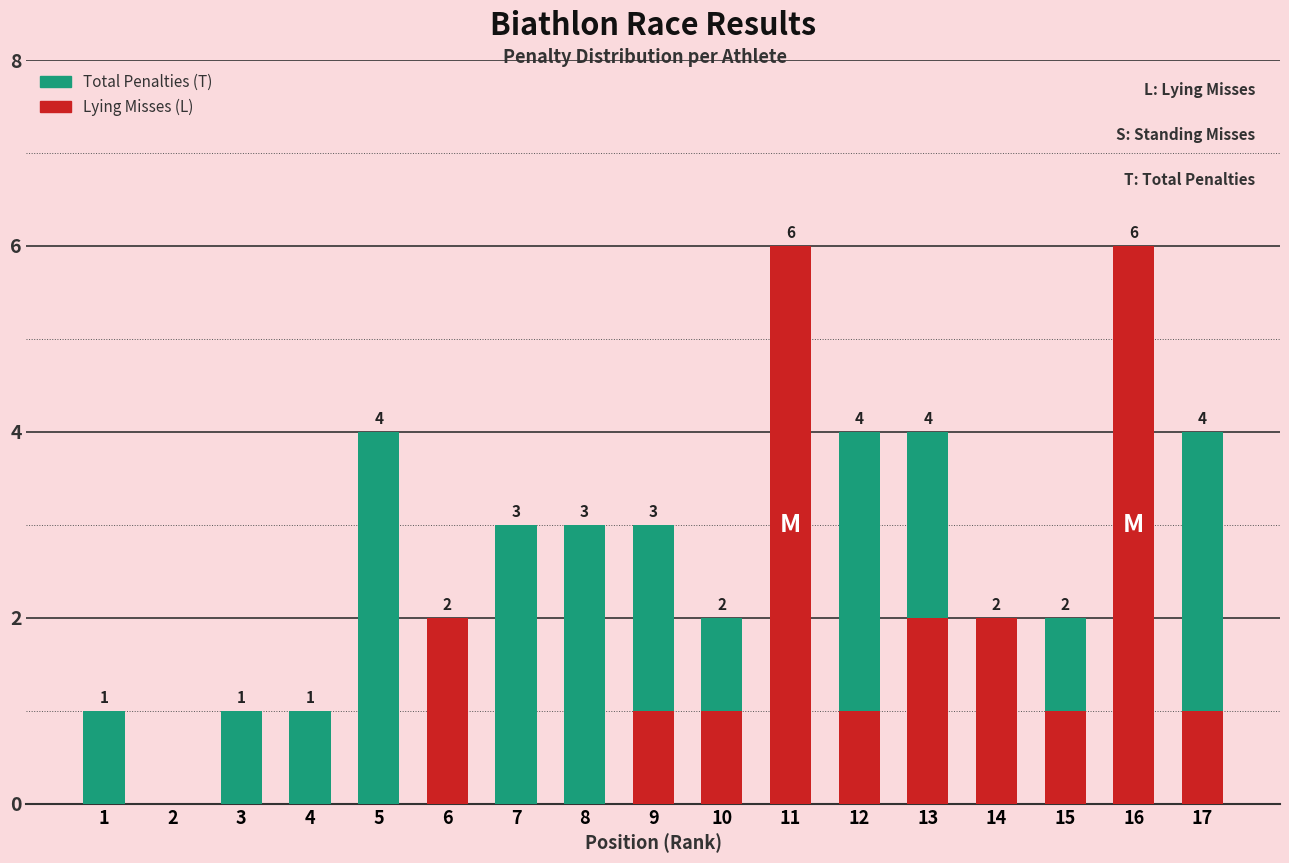

Are the bars horizontal?

No